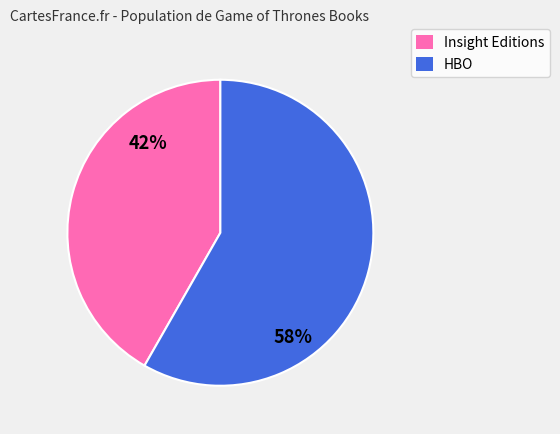

To the nearest percent, what is the average slice percentage?

50%